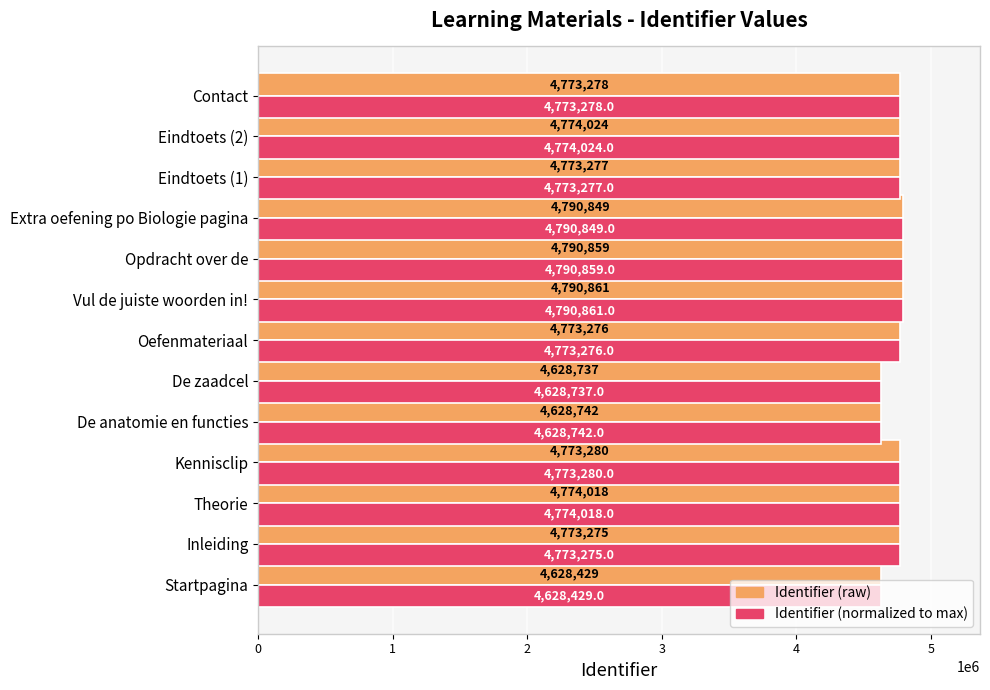

At which category does the chart reach its minimum across all series?

Startpagina